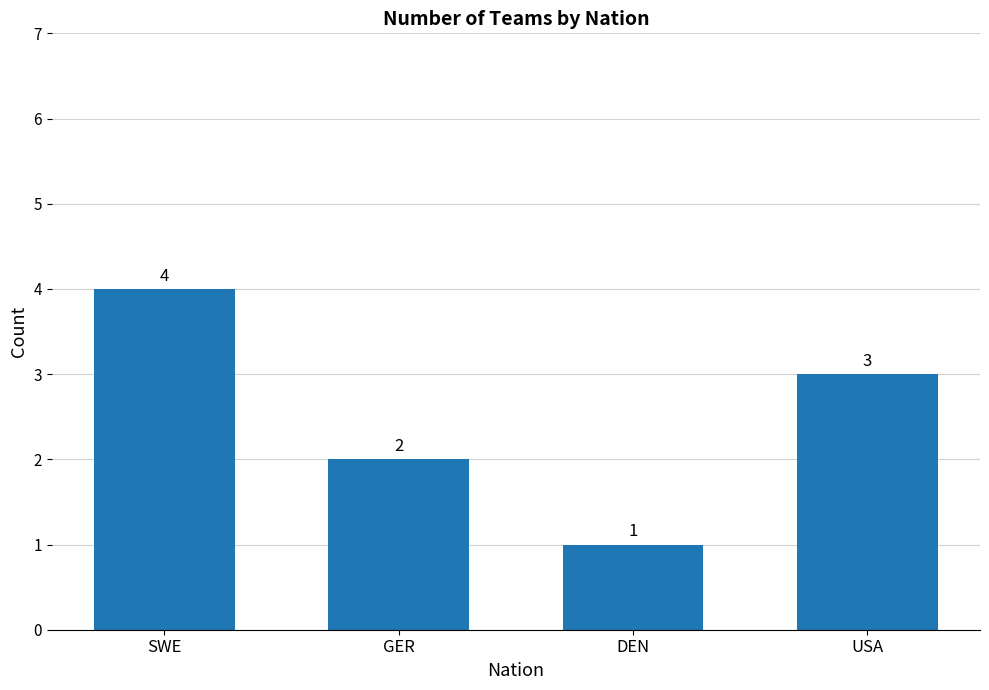

What is the greatest value displayed?

4